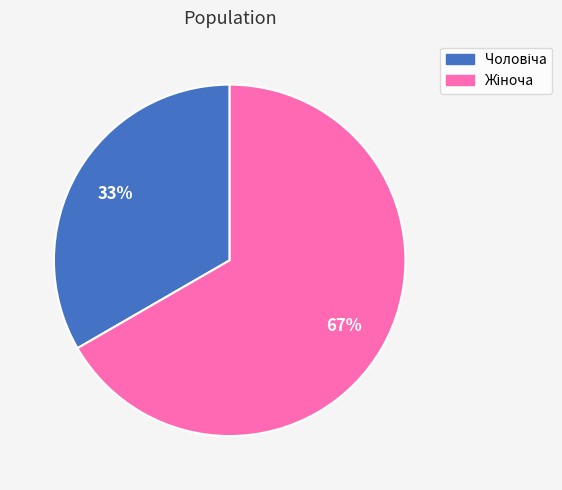

Count the number of slices in the pie.

2